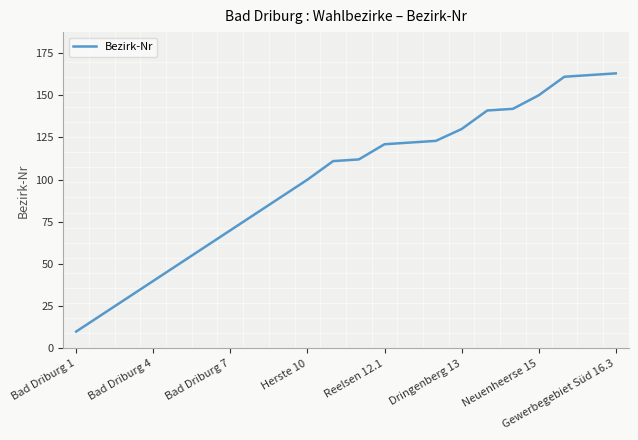

What is the difference between the maximum and minimum values?

153